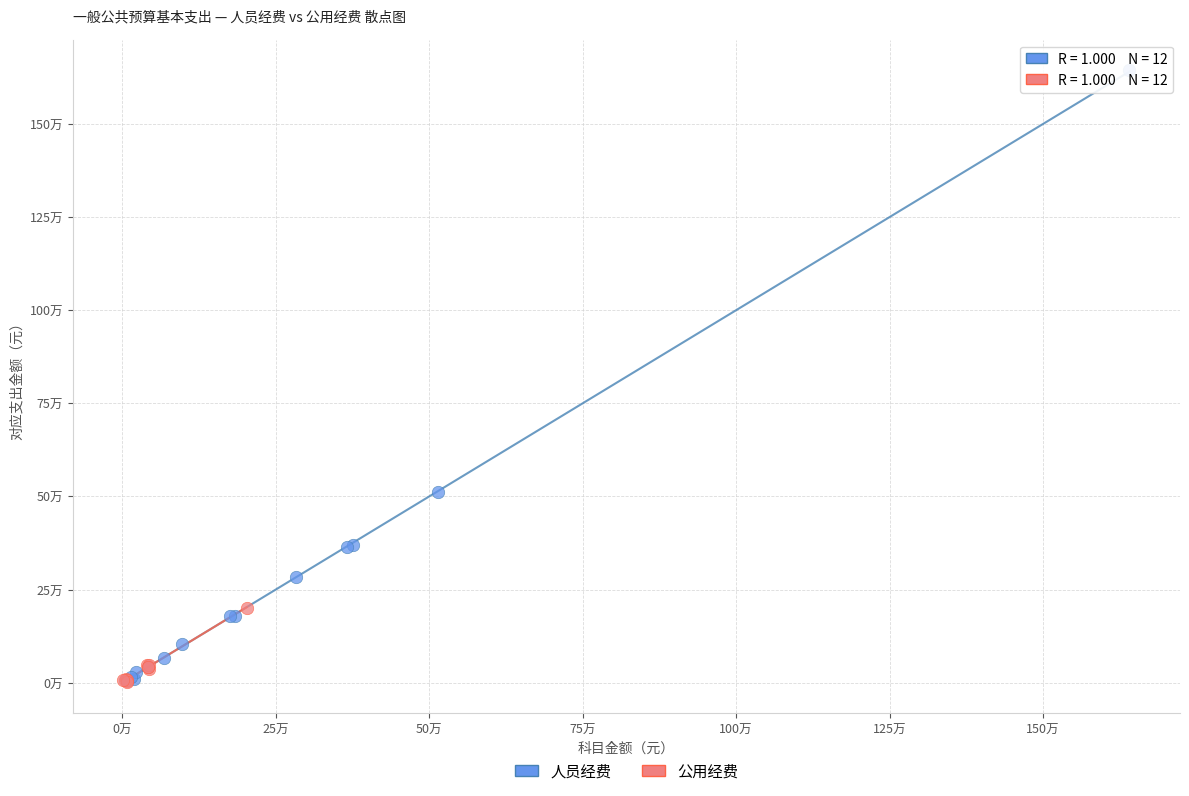

What are all the series names shown in the legend?

人员经费, 公用经费